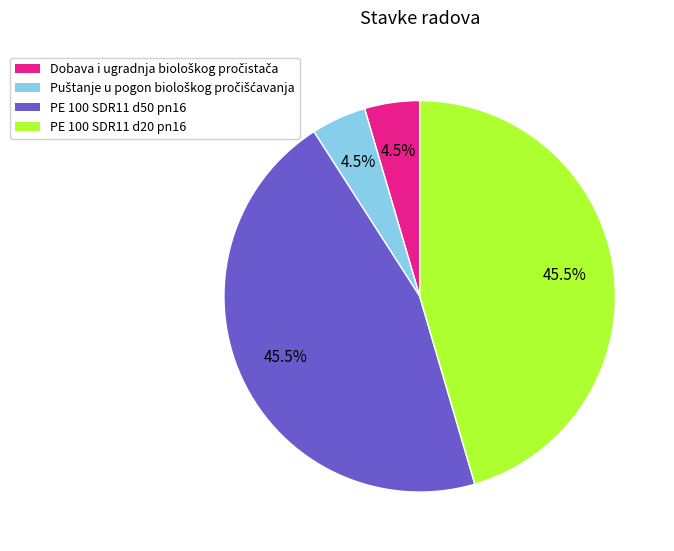

Does any single category account for the majority?

No